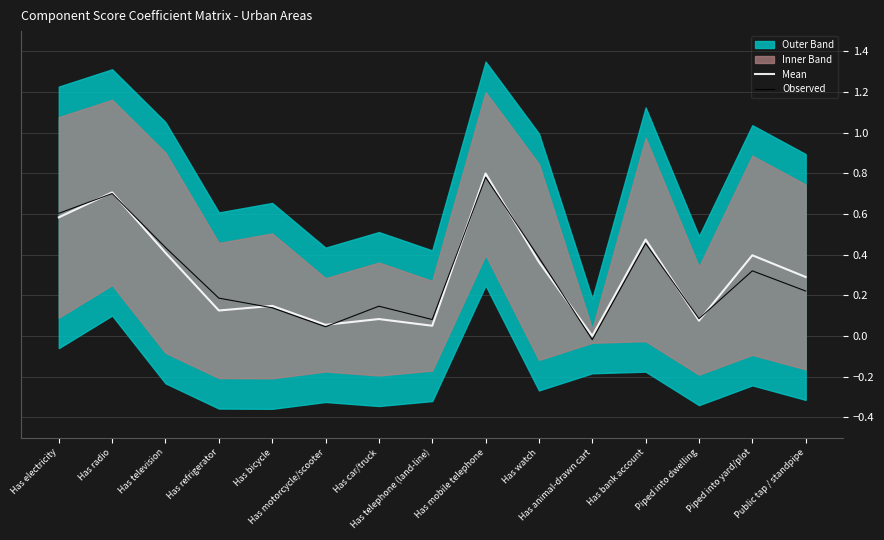

At which category is the sum across all series the highest?

Has mobile telephone